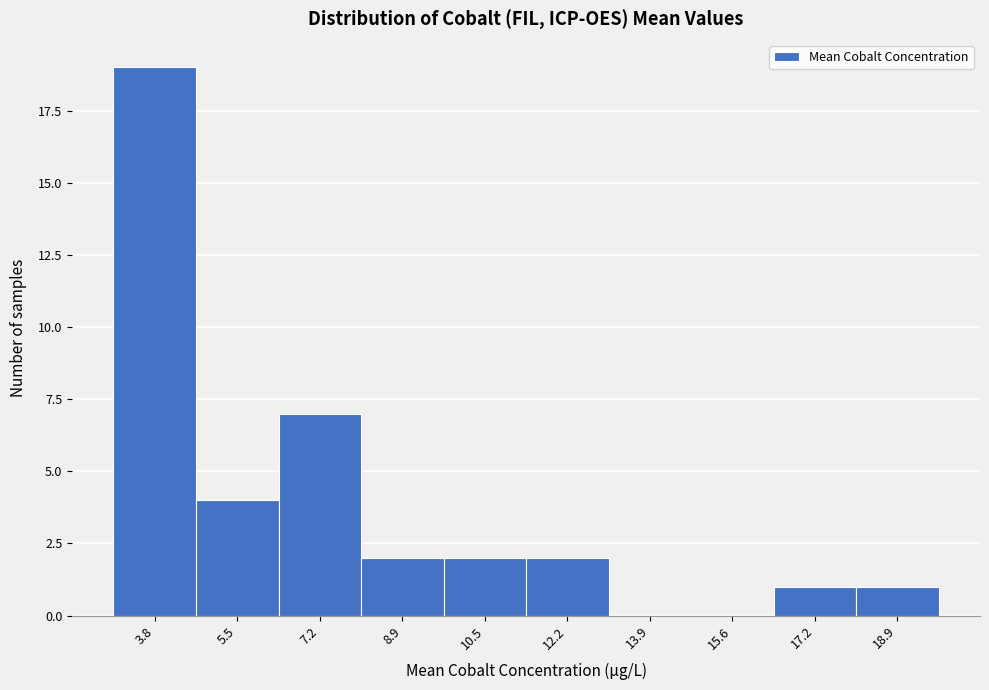

Over which range of the x-axis is the bar tallest?

3.0 to 4.6